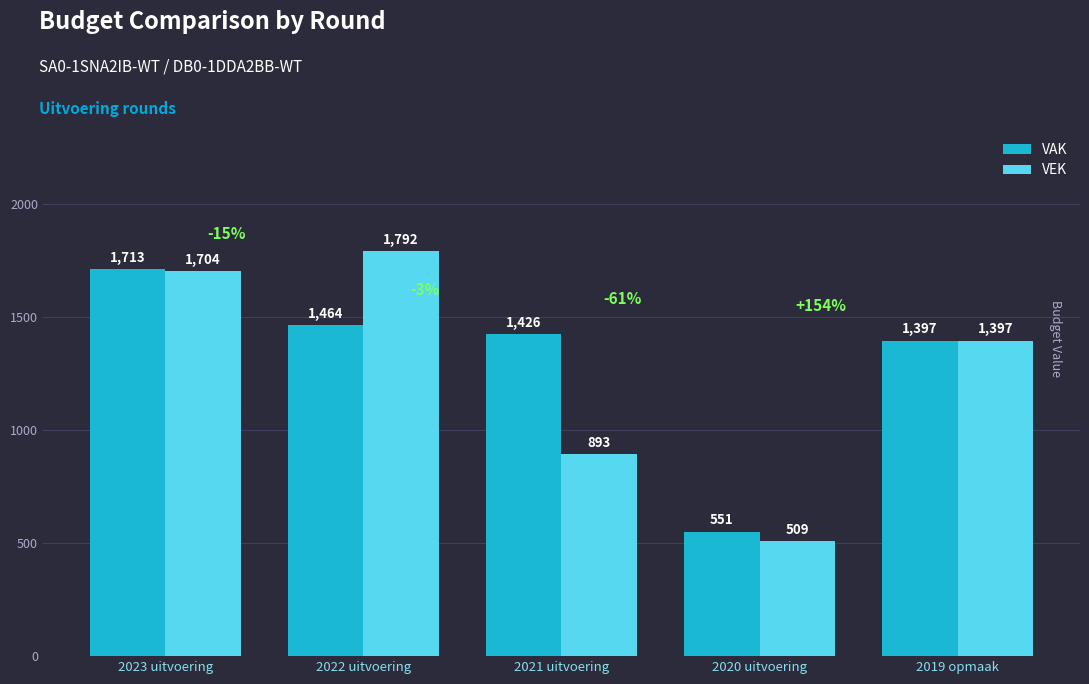

At how many categories does at least one series exceed 1007?

4